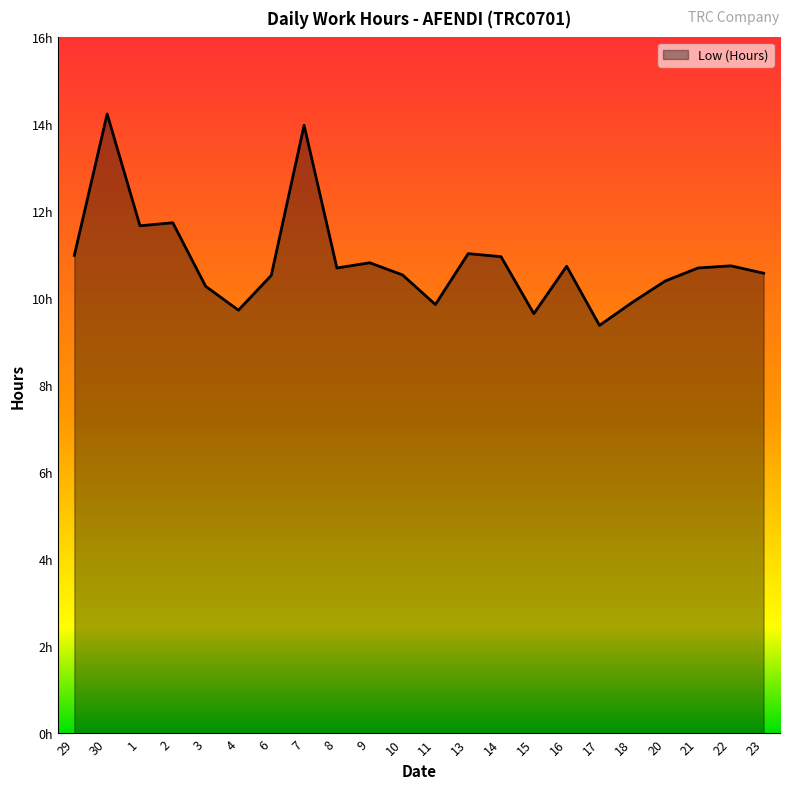

The value at 11 is 15.2. True or false?

False